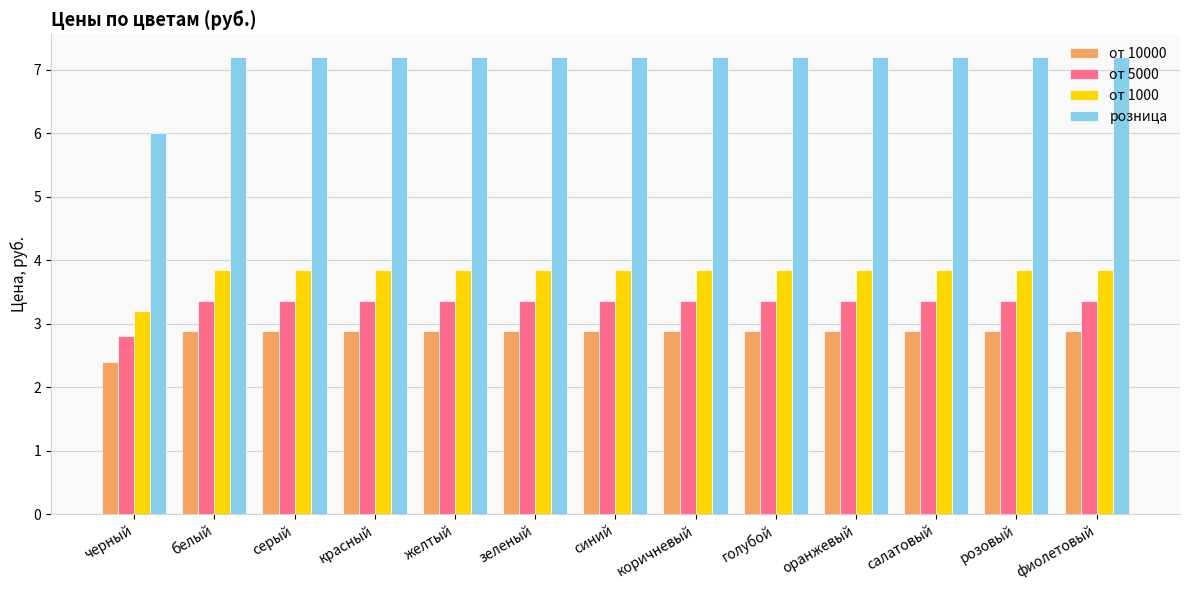

True or false: розница has a value of 4.5 at оранжевый.

False